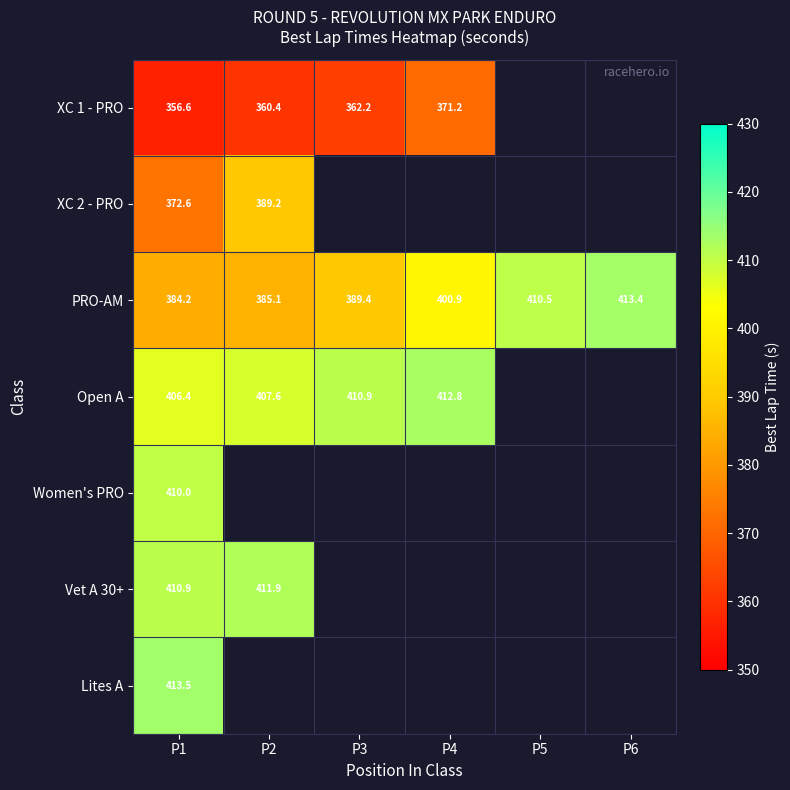

Which series has the widest spread of values?

PRO-AM